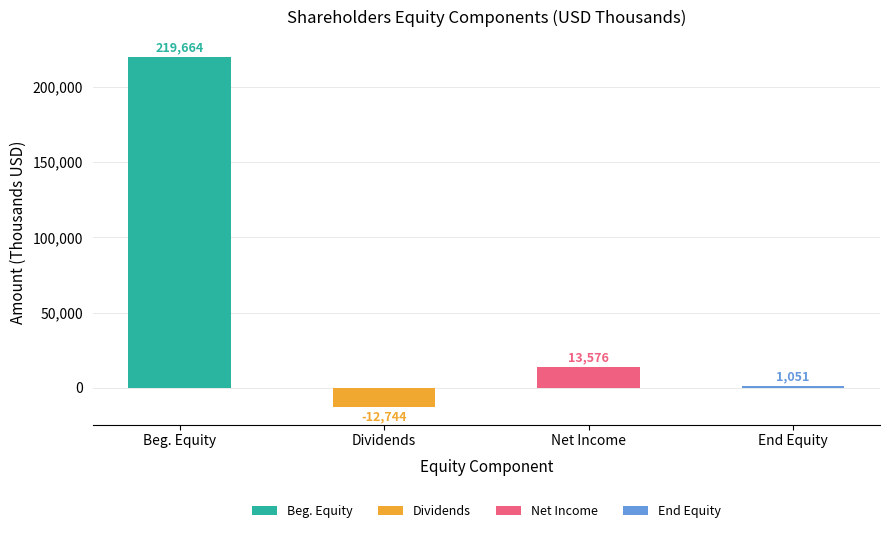

What is the difference between the second highest and second lowest values?

12525